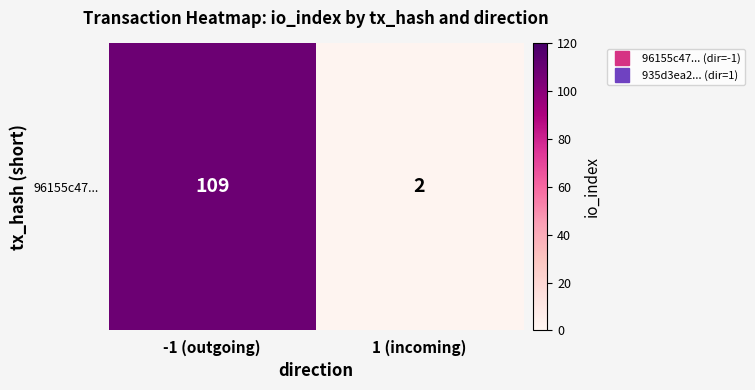

Reading left to right, what are all the values shown in this chart?

-1 (outgoing)=109	1 (incoming)=2